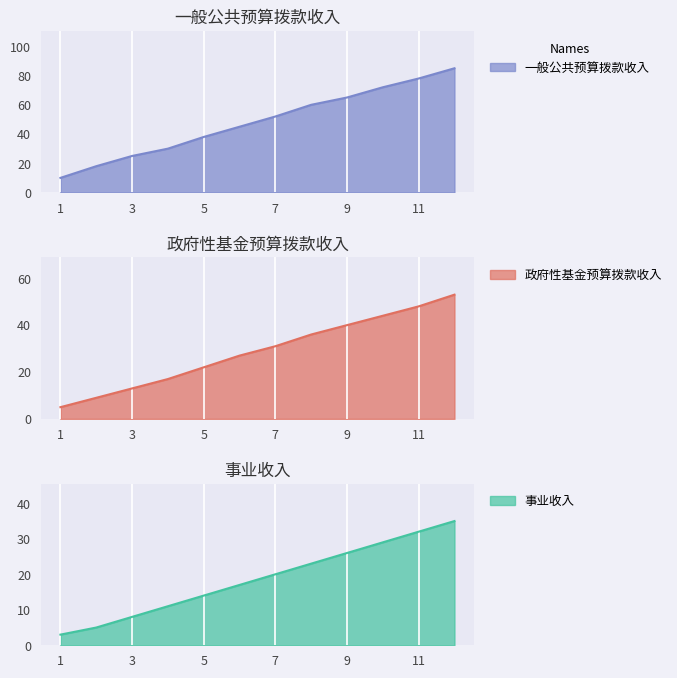

True or false: 一般公共预算拨款收入 and 政府性基金预算拨款收入 cross at least once.

False